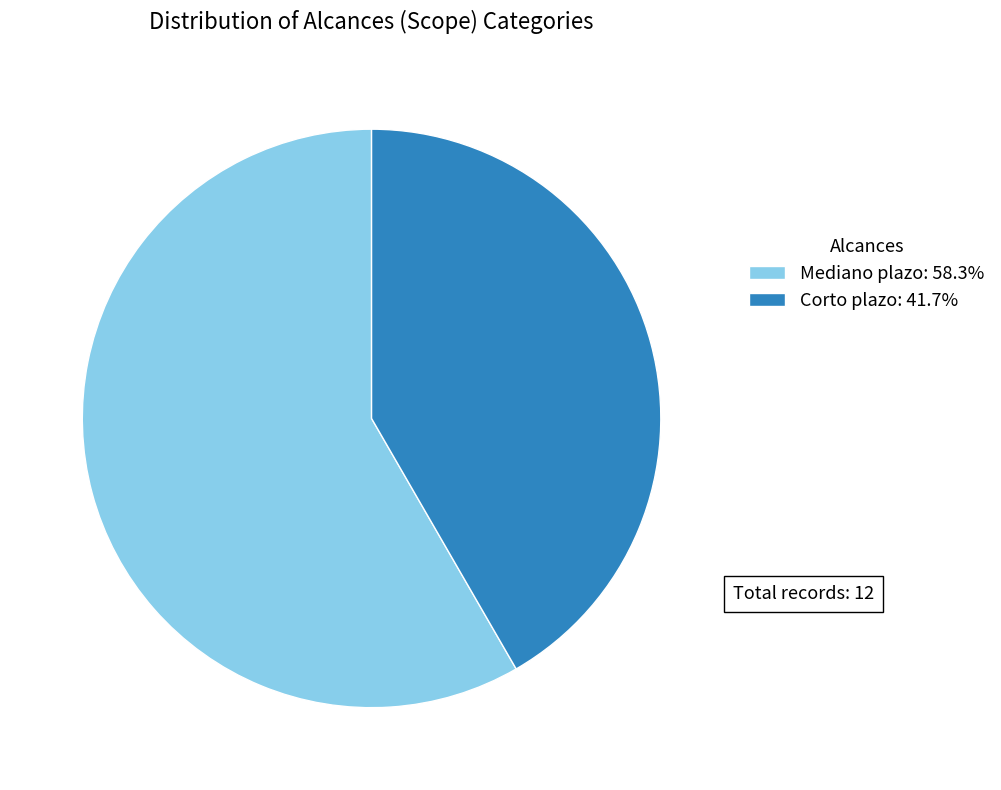

The Mediano plazo slice represents 58% of the pie. True or false?

True